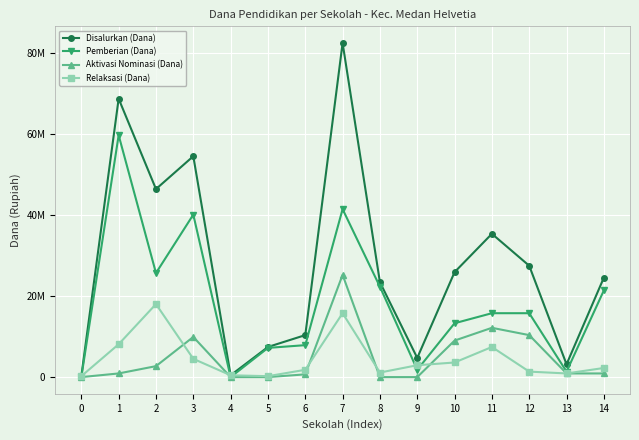

Which series has the widest spread of values?

Disalurkan (Dana)